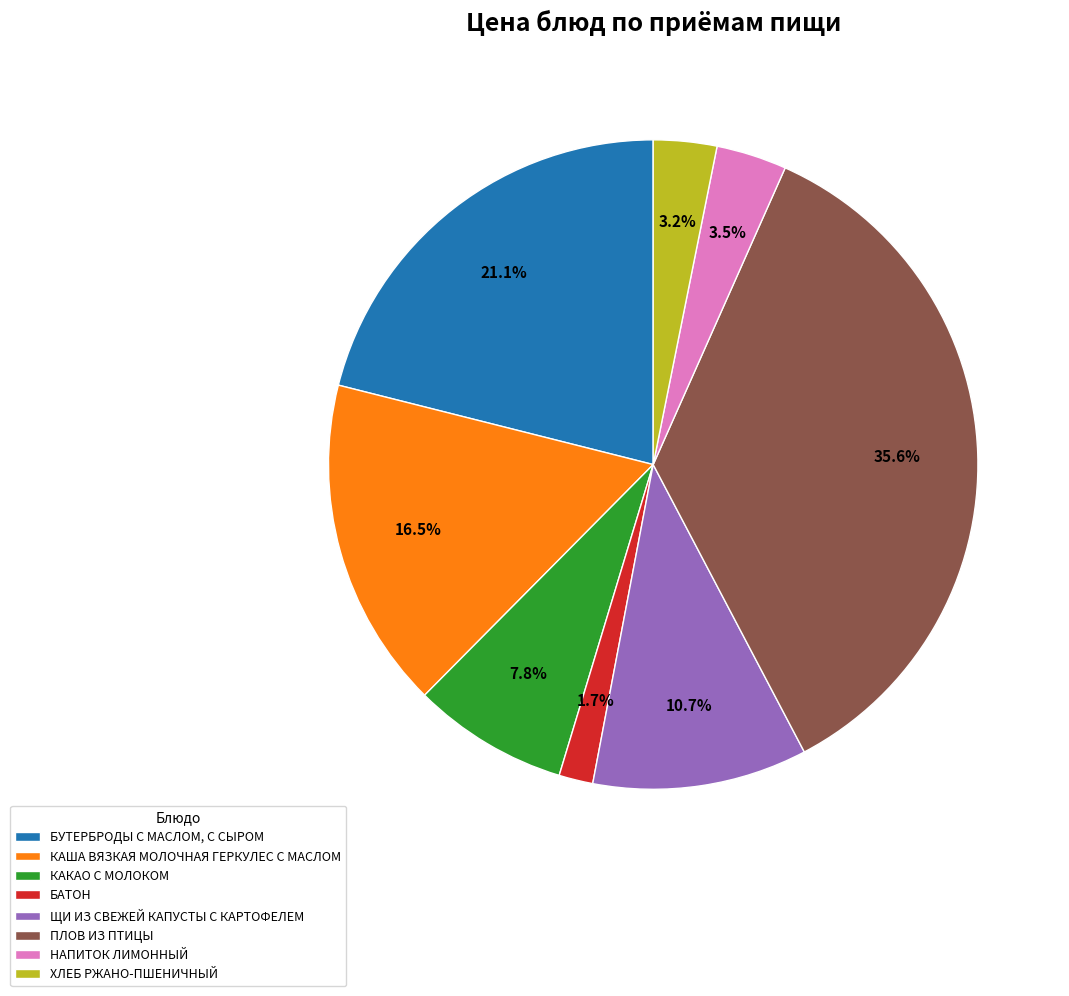

True or false: КАКАО С МОЛОКОМ accounts for 8% of the total.

True